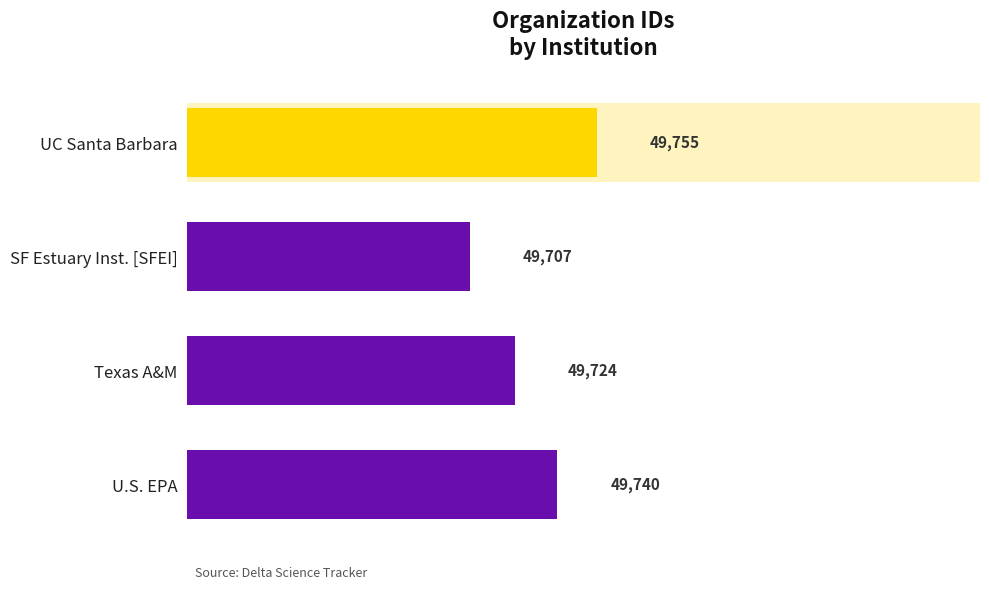

List the labels in order of value, smallest first.

SF Estuary Inst. [SFEI], Texas A&M, U.S. EPA, UC Santa Barbara